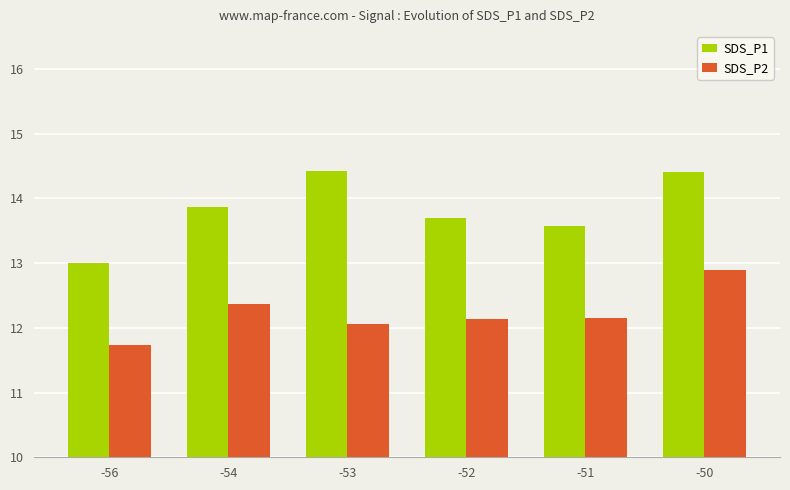

What is the sum of all SDS_P2 values?

73.3